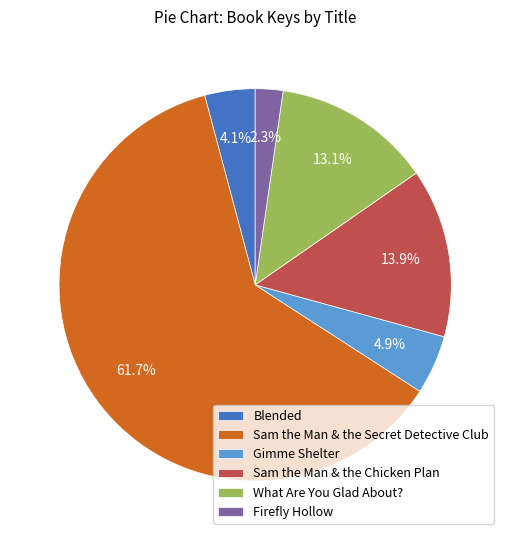

Rank the categories by value from highest to lowest.

Sam the Man & the Secret Detective Club, Sam the Man & the Chicken Plan, What Are You Glad About?, Gimme Shelter, Blended, Firefly Hollow